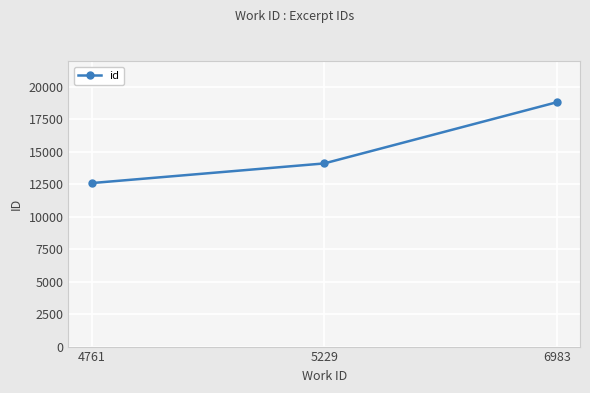

Does the chart display data point markers on the line(s)?

Yes